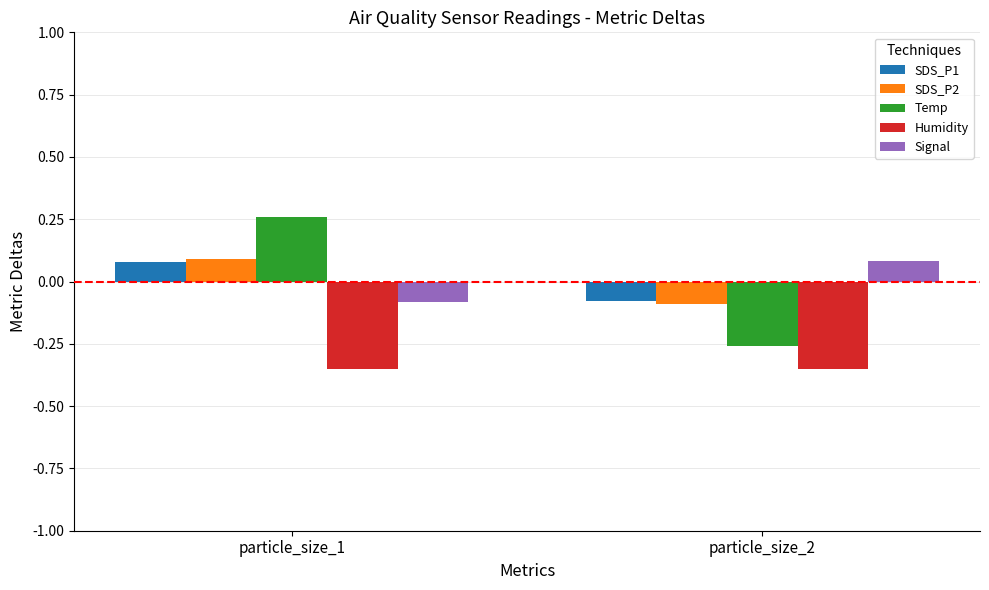

Which series has the widest spread of values?

Temp